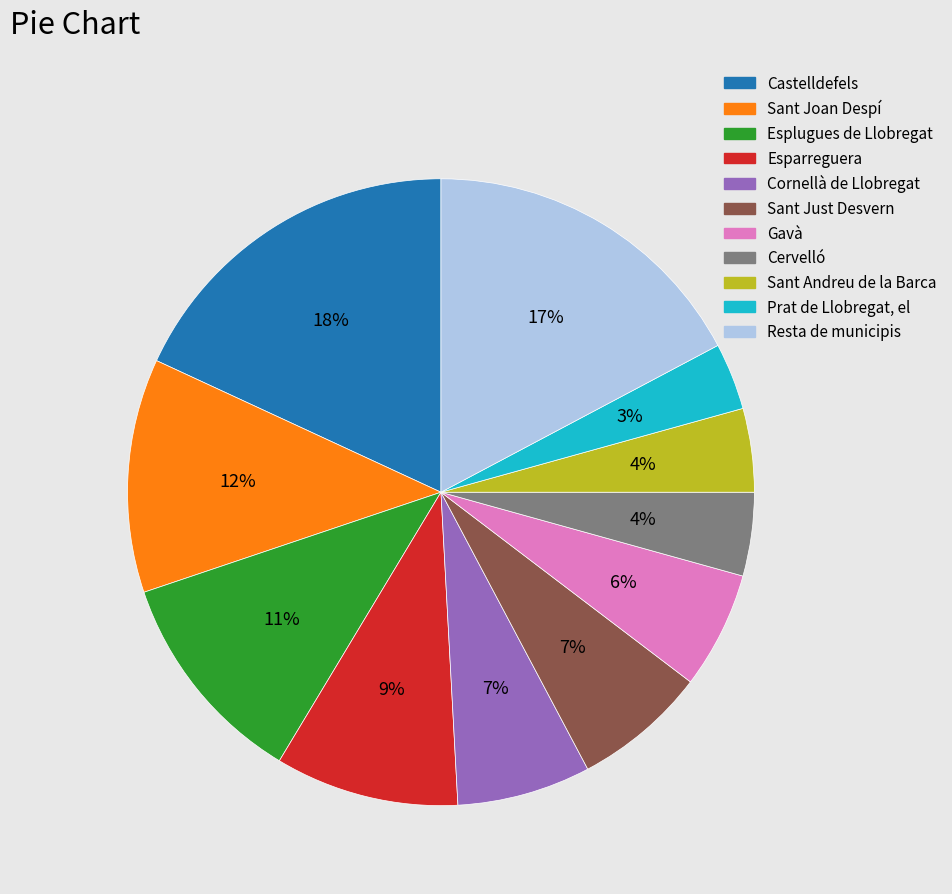

To the nearest percent, what is the difference between the largest and smallest slice percentages?

15%